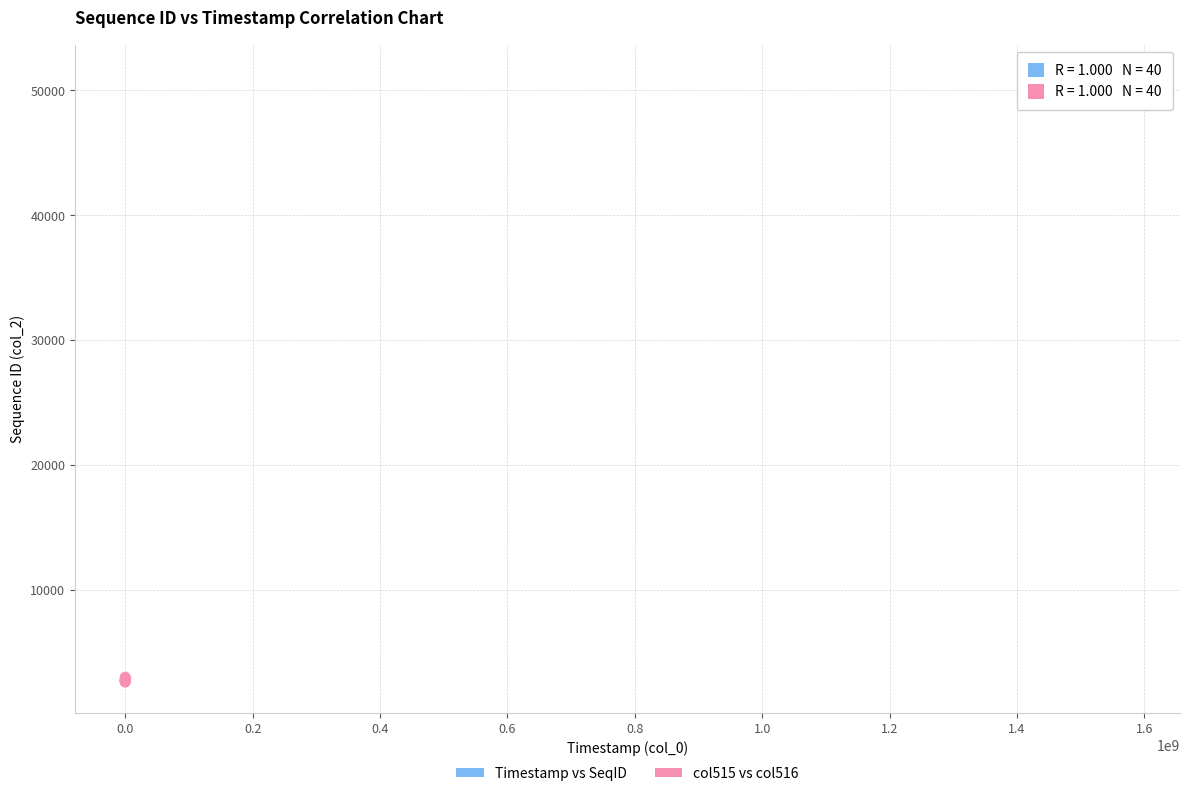

Which series reaches the maximum Y coordinate?

Timestamp vs SeqID